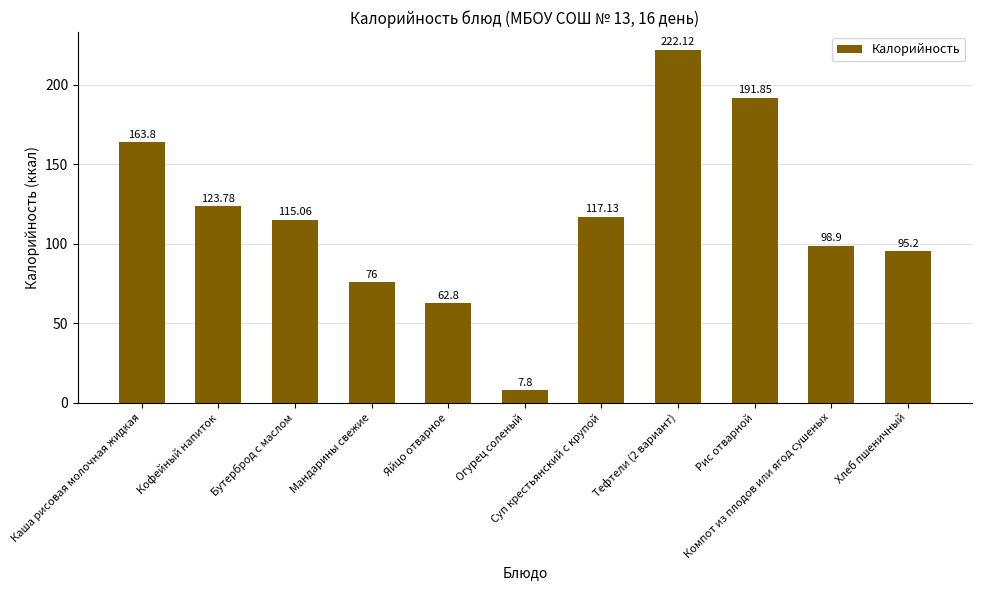

How many values are below 115?

5